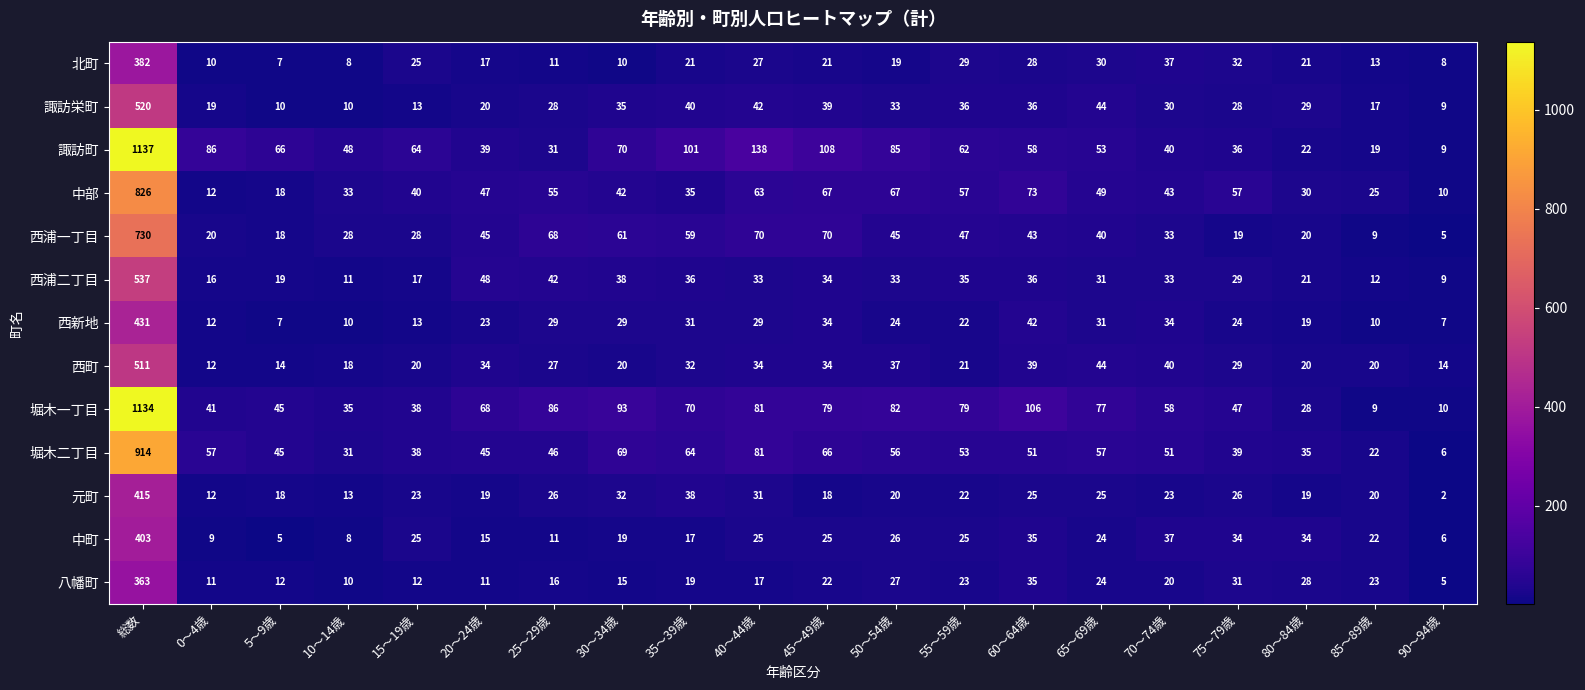

Where is 堀木一丁目 nearest to the value 571?

60～64歳